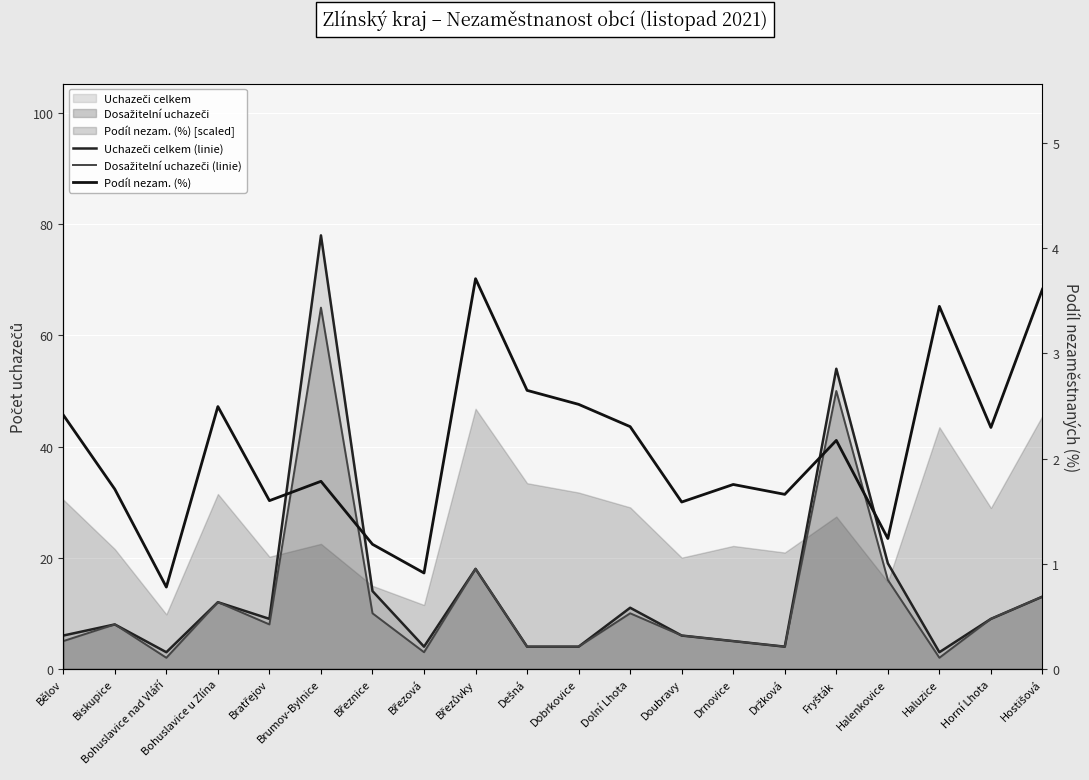

Is it true that Podíl nezam. (%) equals 2.3 at Dolní Lhota?

True